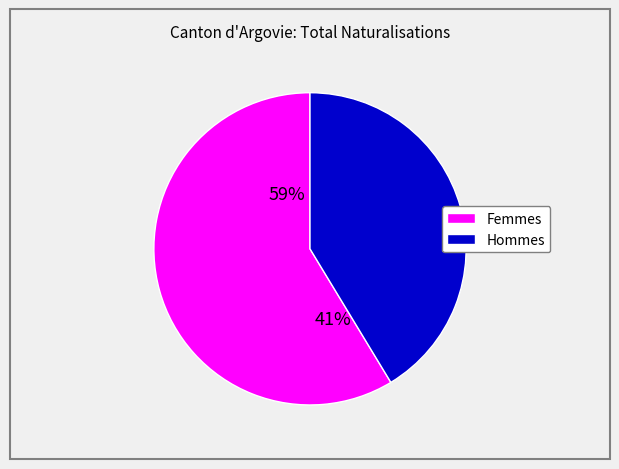

To the nearest percent, what percentage of the pie is Hommes?

41%